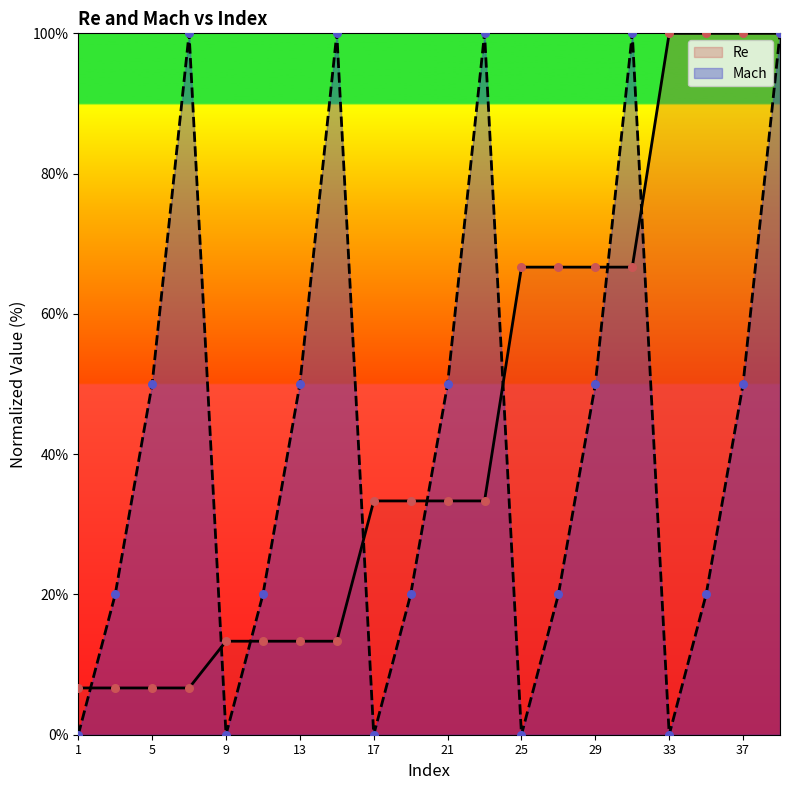

Which series reaches the maximum Y coordinate?

Re